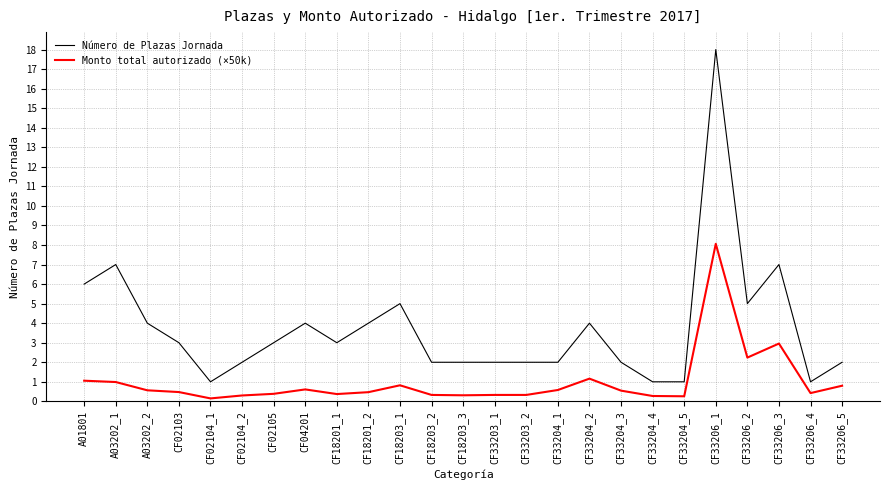

True or false: Monto total autorizado (×50k) and Número de Plazas Jornada intersect in this chart.

False